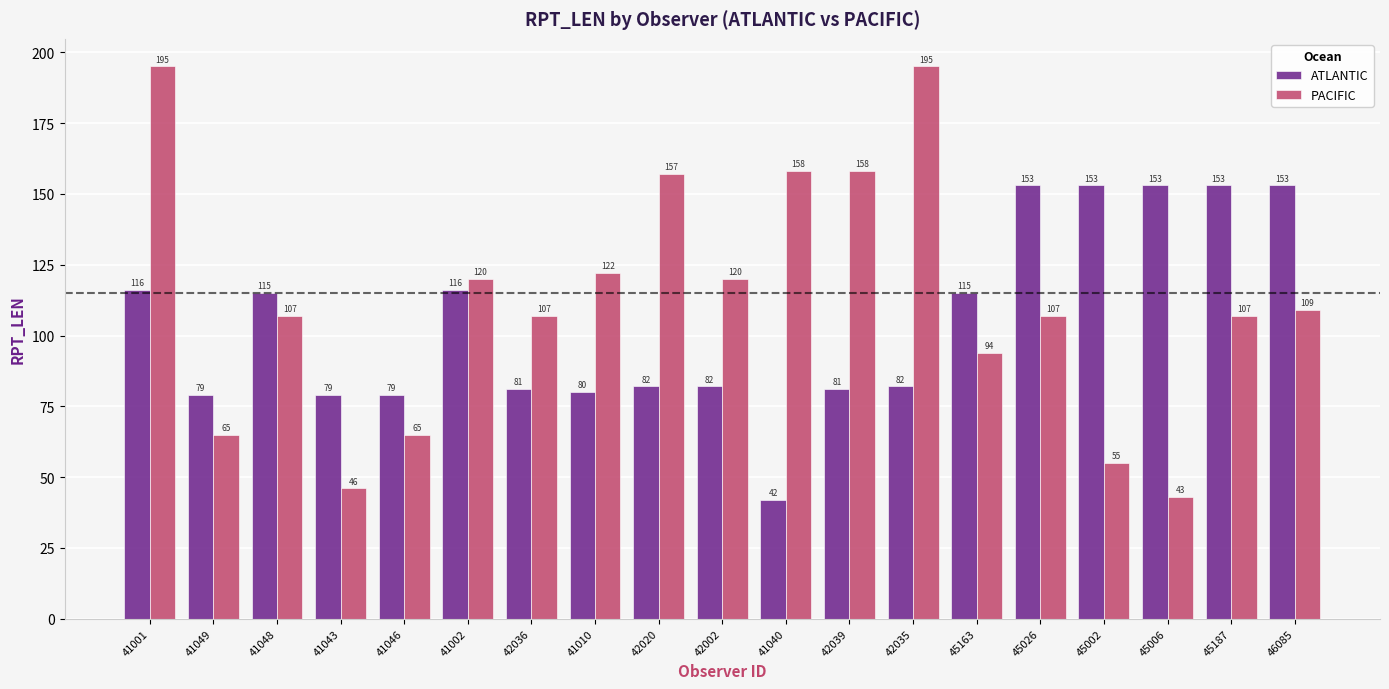

Rank the series by their maximum value, from lowest to highest.

ATLANTIC, PACIFIC